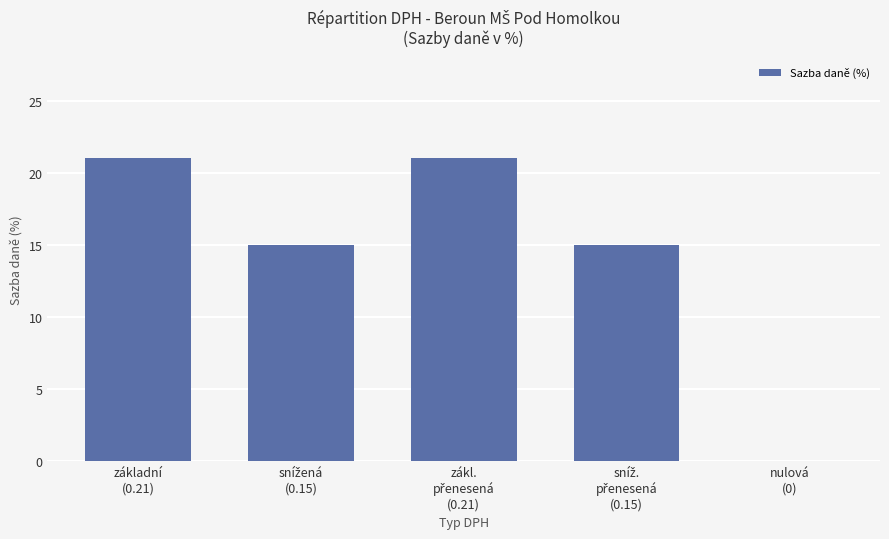

What is the greatest value displayed?

21